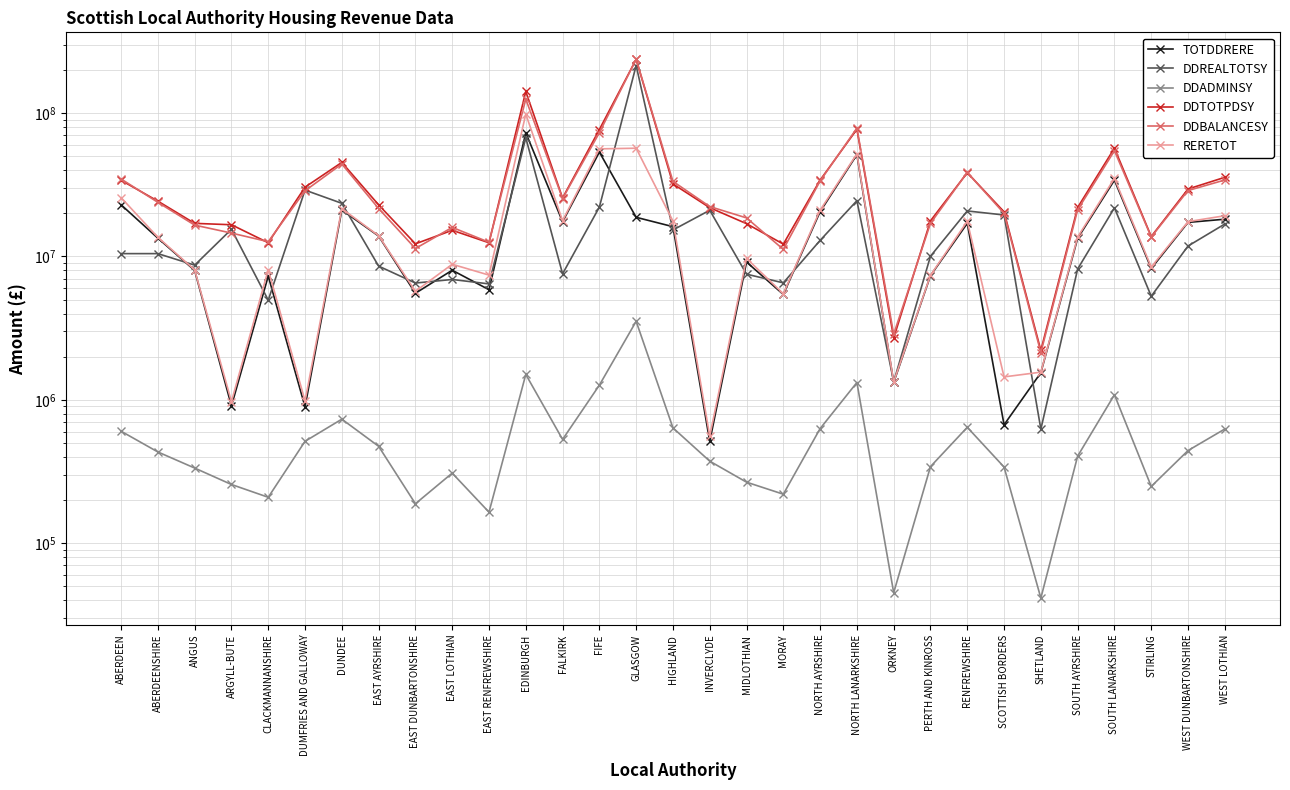

Reading left to right, transcribe all the data shown in this chart.

TOTDDRERE: 22944271	13422704	7988409	905326	7300265	892546	21115126	13881361	5536211	8016736	5861133	72903334	17483598	53483136	18758709	16141480	511823	9146180	5430620	20532751	51328149	1320150	7345797	17025161	669404	1546080	13387964	34062815	8250623	17290363	18198784
DDREALTOTSY: 10467534	10468748	8698531	15486556	4958595	29043857	23489113	8566537	6524621	6910320	6436903	67266854	7568422	22098711	215039377	15304209	21015042	7525398	6544639	12948343	24507148	1335243	10044816	20777651	19472858	623860	8179931	21847680	5280357	11825151	16848012
DDADMINSY: 603530	432397	333930	256408	208797	513263	732444	473617	188210	307822	164379	1502416	529006	1264990	3528653	636734	372973	266183	219405	629266	1320104	45091	341801	642772	339272	41372	404591	1084256	248538	442313	625252
DDTOTPDSY: 34015335	24323849	17020870	16648260	12467657	30449666	45336683	22921515	12249042	15234878	12462415	141669390	25581026	76846837	237326050	32082423	21899838	16937533	12194664	34109919	77153064	2700484	17729173	38444640	20481225	2211312	21971947	56993241	13779518	29557479	35669469
DDBALANCESY: 34731026	23862145	16552182	14564728	12679281	28737131	44182608	21601393	11361374	15958186	12568299	125205928	25369246	73075786	237675185	33416546	22296649	18581231	11204013	33656518	78597152	2870287	17044613	38566036	19992164	2135408	21176411	54671144	13680858	28848401	34168684
RERETOT: 25734674	13606558	8057179	970918	8080682	981878	21582419	13953110	5714049	8823083	7414522	98557876	17769984	56345113	56935574	17663573	557627	9691726	5495905	21026279	52040911	1332300	7396899	17603119	1444516	1558793	13663276	35094237	8439137	17504096	19242023